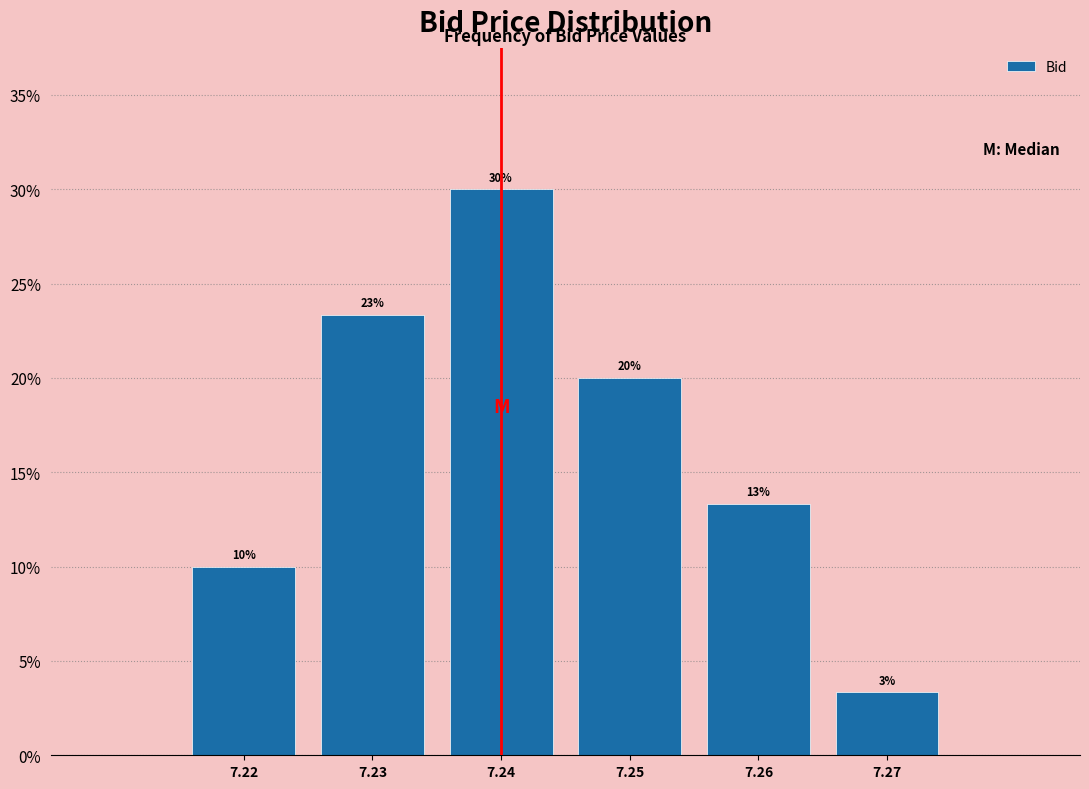

What is the approximate value at 7.23?

23.3